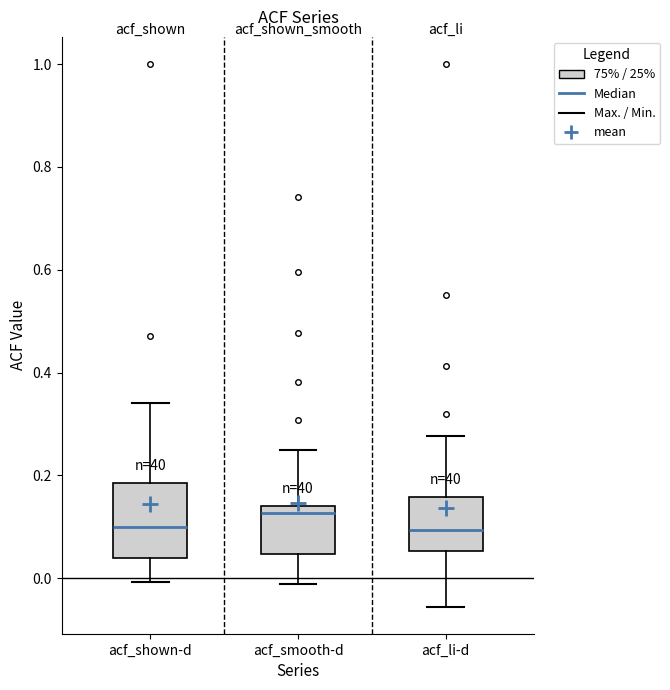

Where does the median line of the box for acf_smooth-d sit on the y-axis? The values are not printed on the chart, so give them approximately, as read against the axis.

0.12